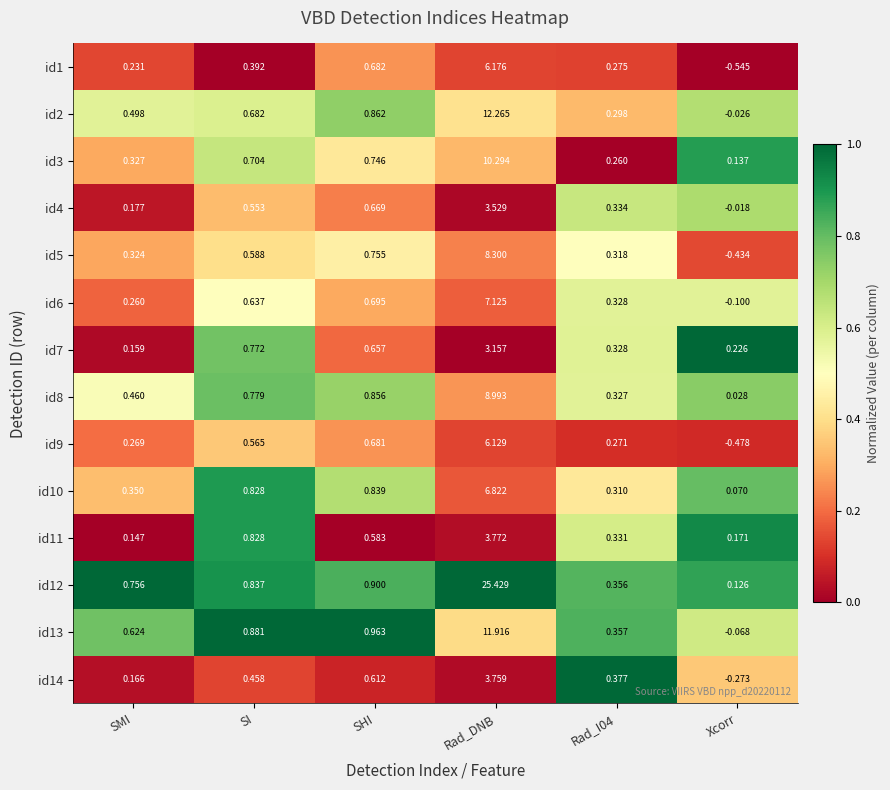

At which label is id5 closest to 3?

SHI